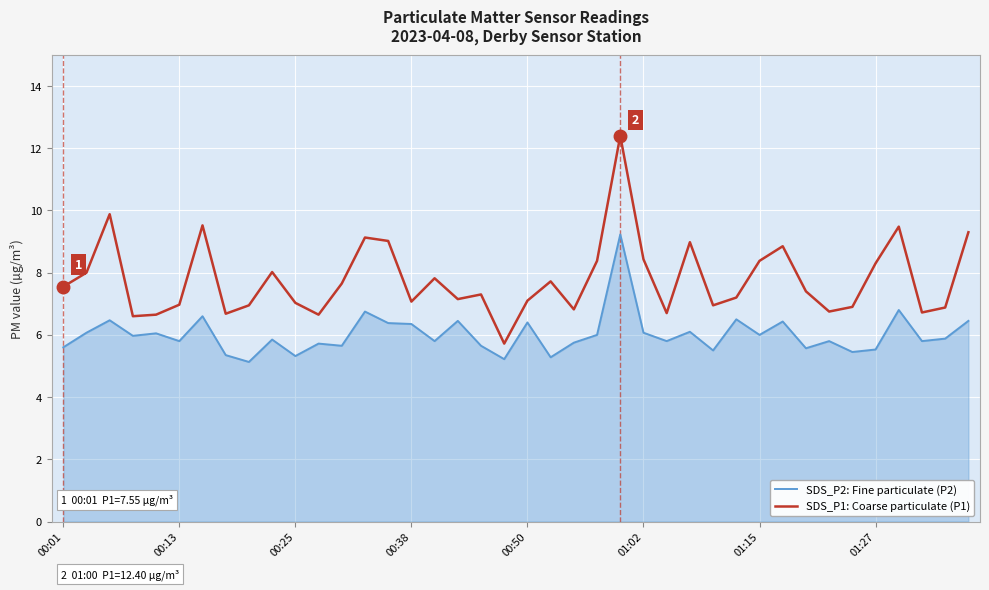

Which series has the largest range (max minus min)?

SDS_P1: Coarse particulate (P1)